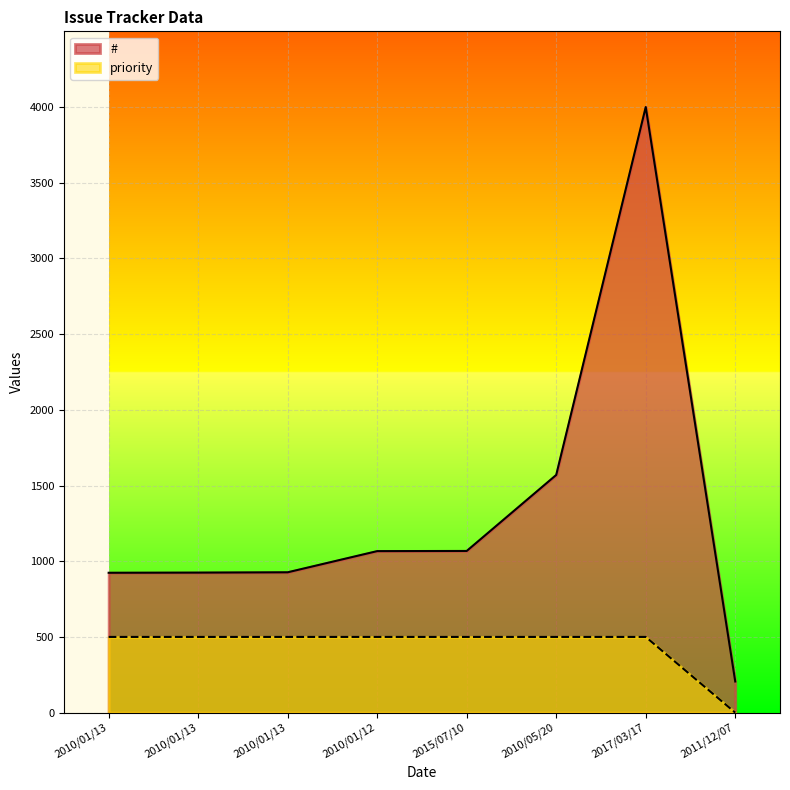

True or false: # and priority cross at least once.

False